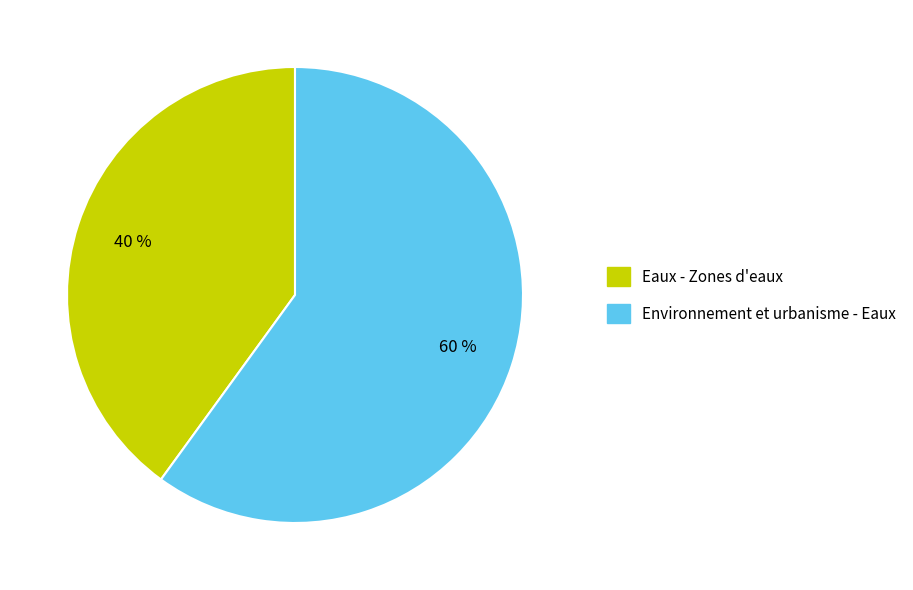

To the nearest percent, what is the combined percentage of Eaux - Zones d'eaux and Environnement et urbanisme - Eaux?

100%